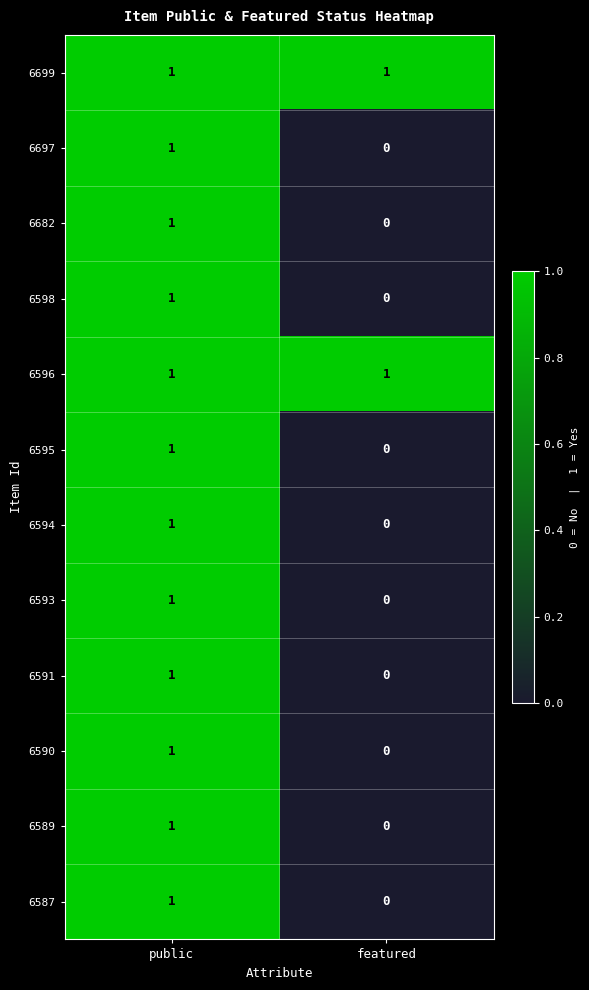

Reading right to left, list all the values displayed in this chart.

6699: 1	1
6697: 0	1
6682: 0	1
6598: 0	1
6596: 1	1
6595: 0	1
6594: 0	1
6593: 0	1
6591: 0	1
6590: 0	1
6589: 0	1
6587: 0	1